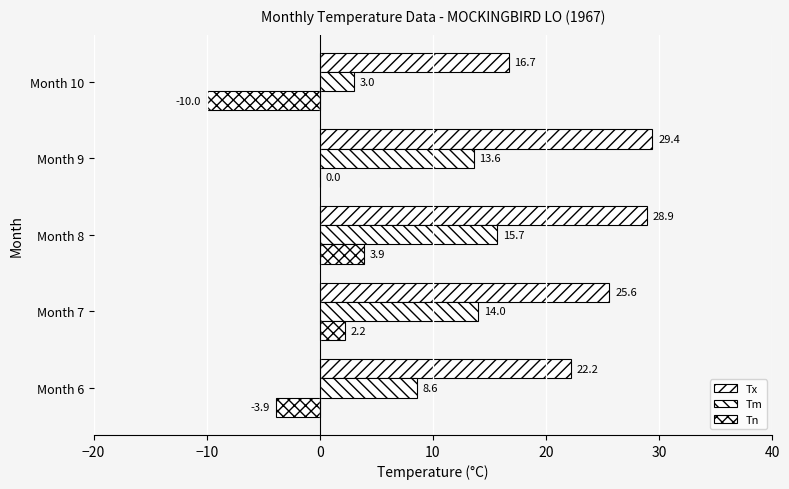

How many data points in Tx are above 25?

3